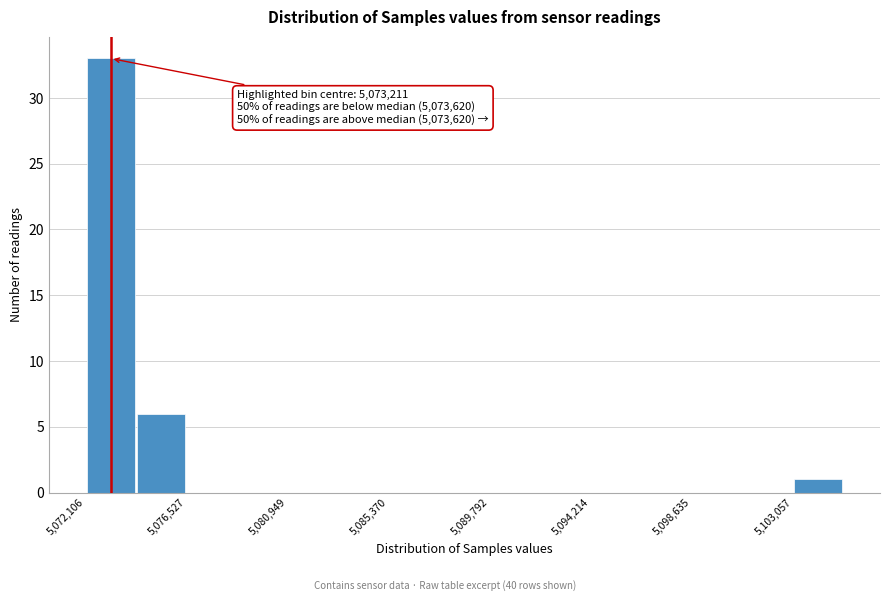

Over which range of the x-axis is the bar tallest?

5072000 to 5074500